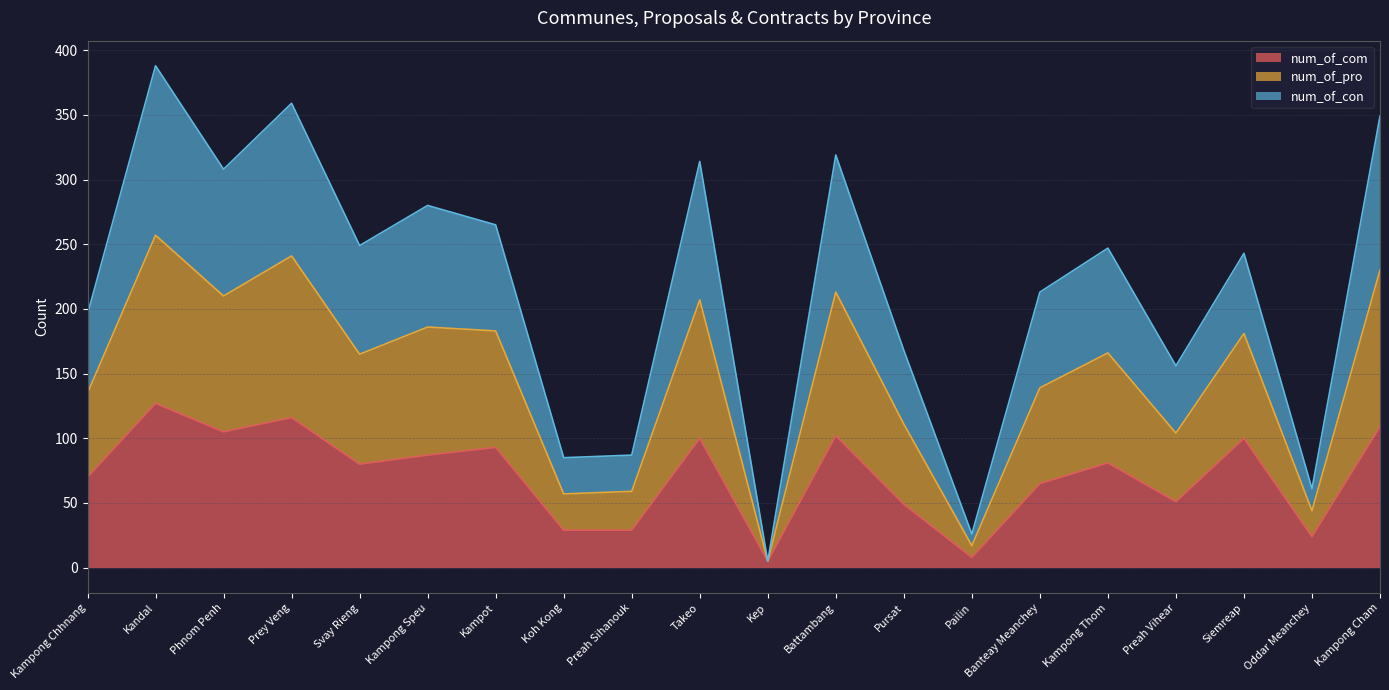

Between Takeo and Kep, which series saw the biggest shift?

num_of_pro